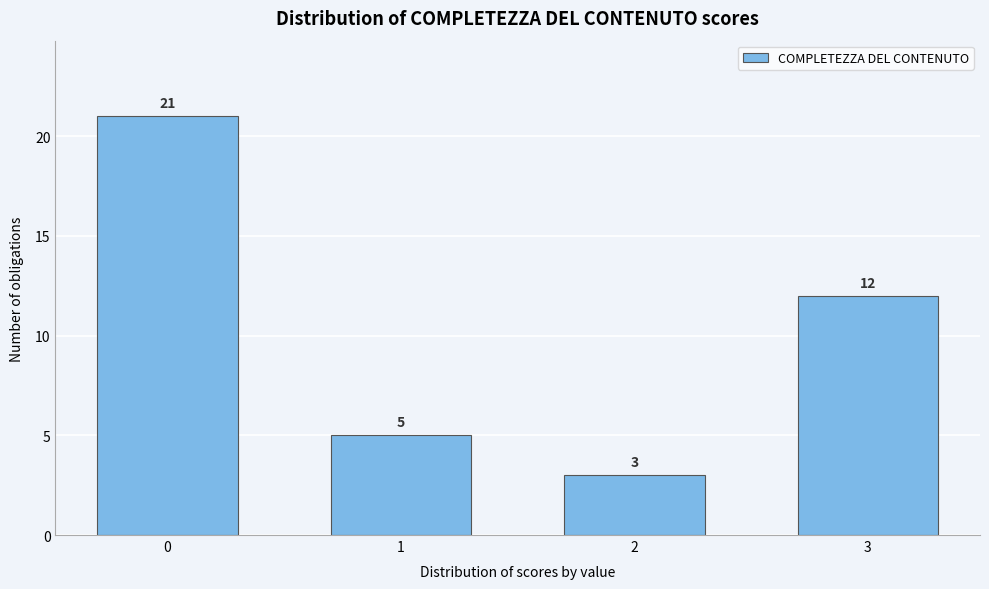

Reading left to right, extract all data points from this chart.

0=21	1=5	2=3	3=12